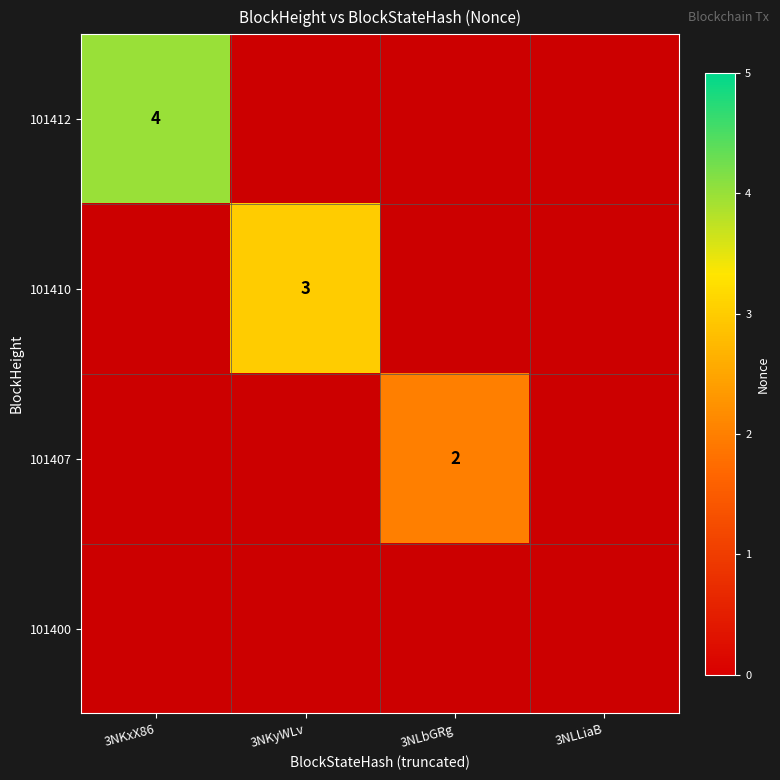

Which series has the widest spread of values?

101412